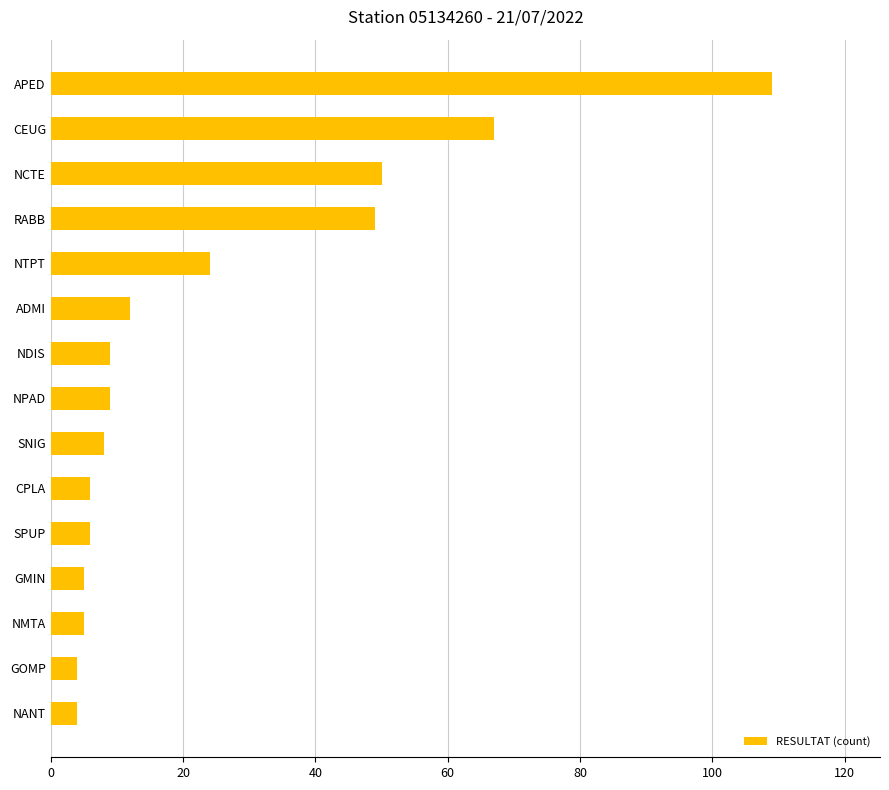

The chart shows a value of 16 at NTPT. True or false?

False